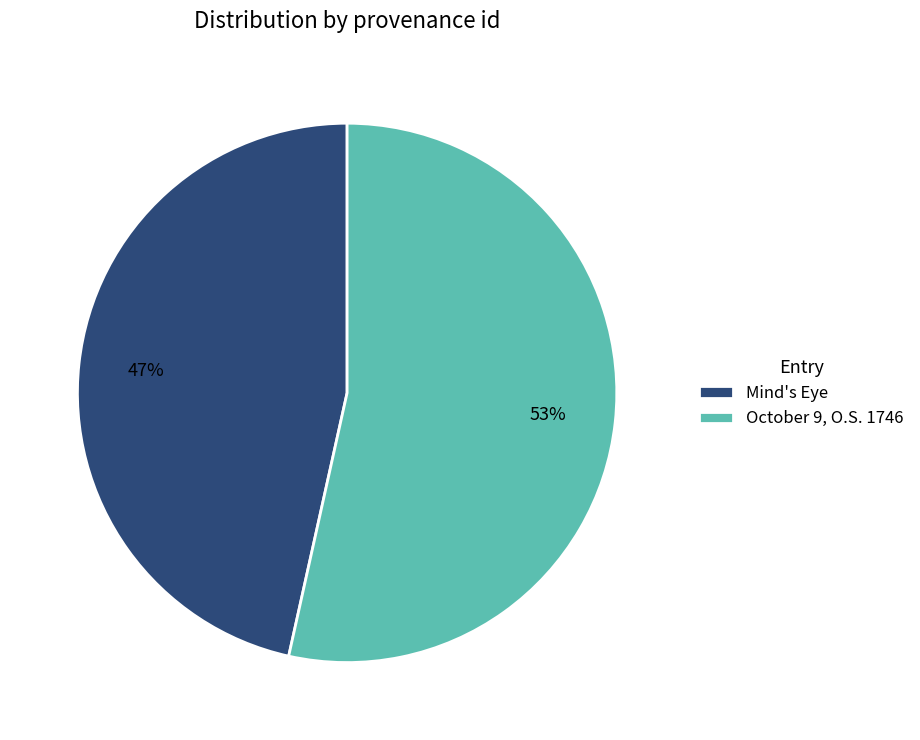

To the nearest percent, what is the average slice percentage?

50%